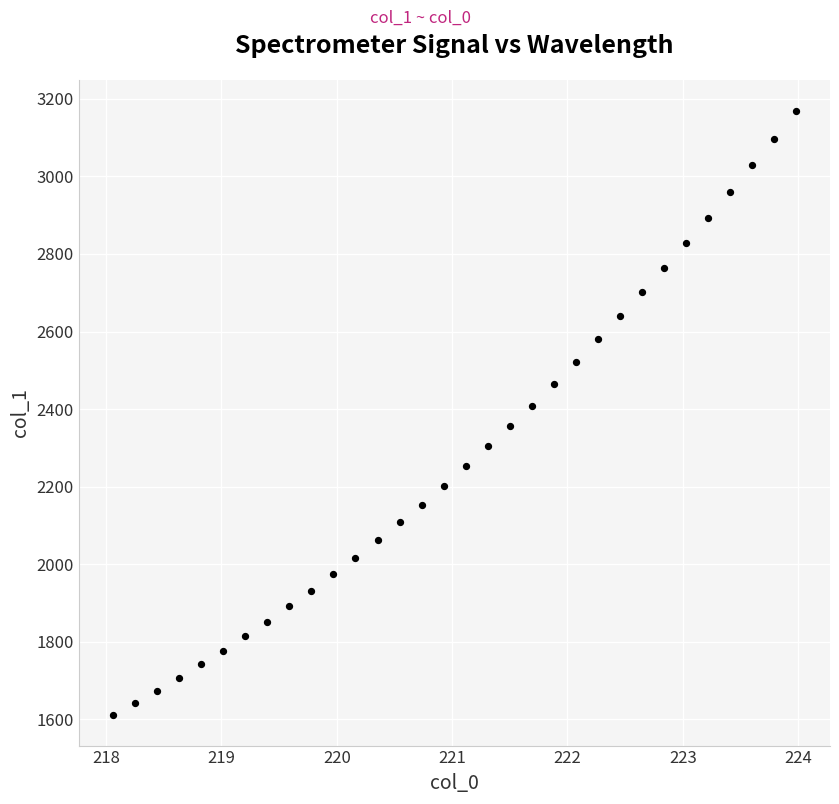

What is the range of X values (max minus min)?

5.9